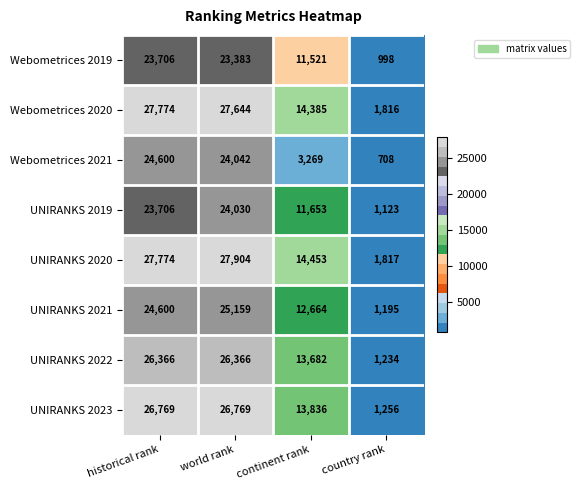

What is the average value of the Webometrices 2021 series?

13155